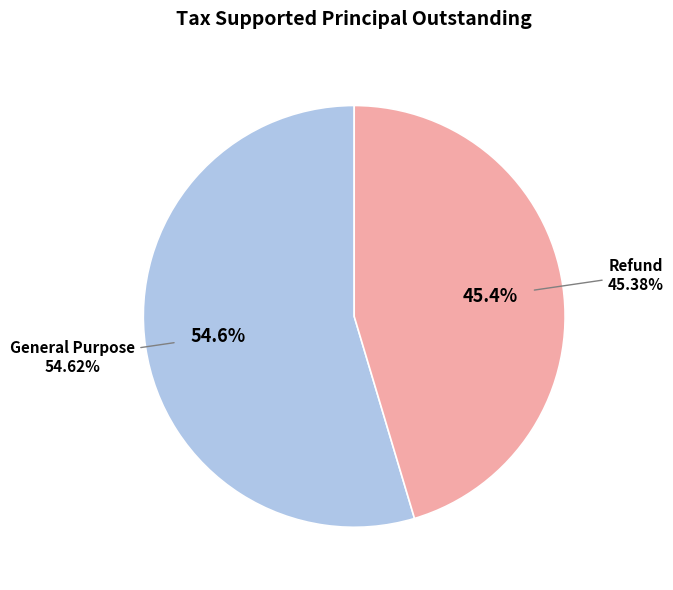

To the nearest percent, what is the difference between the General Purpose and Refund slice percentages?

9%